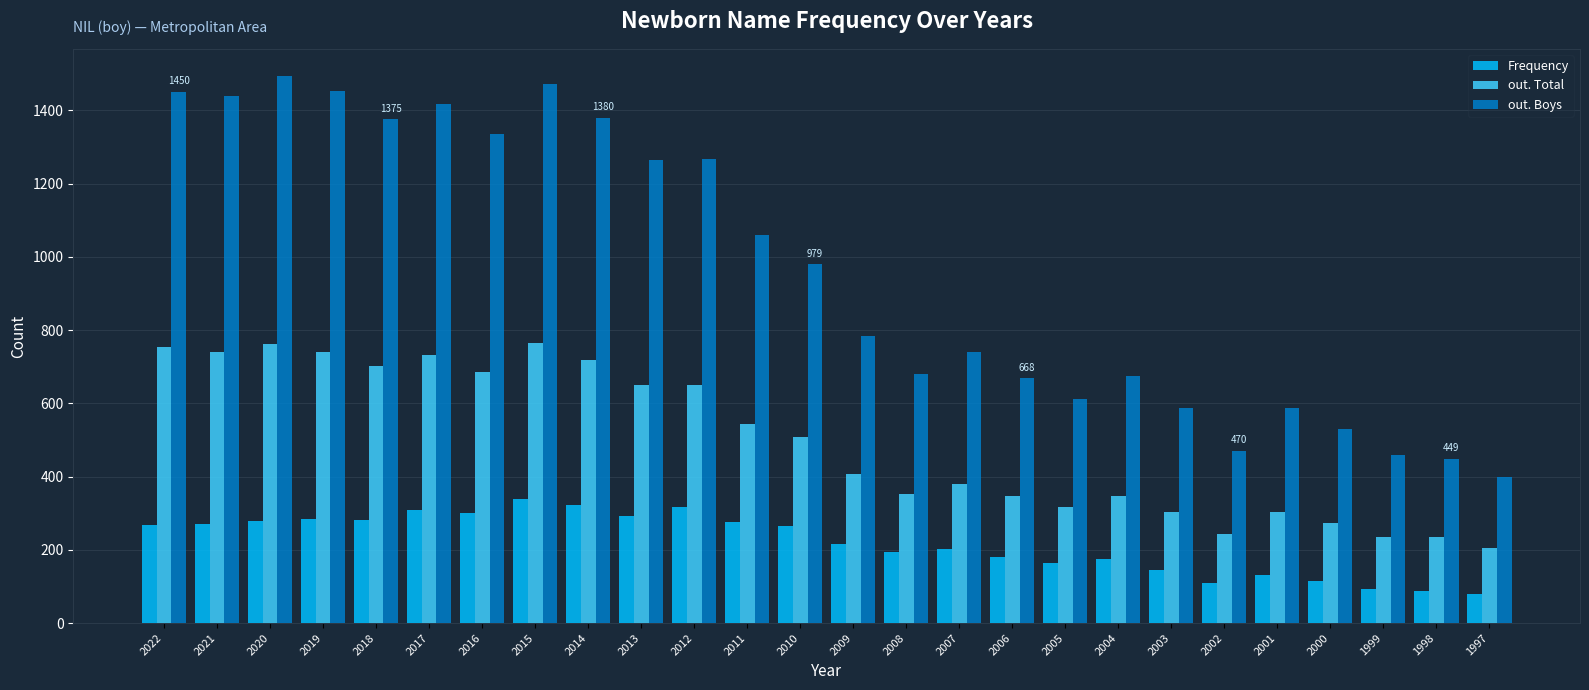

What is the difference between the maximum and second lowest values in the out. Total series?

530